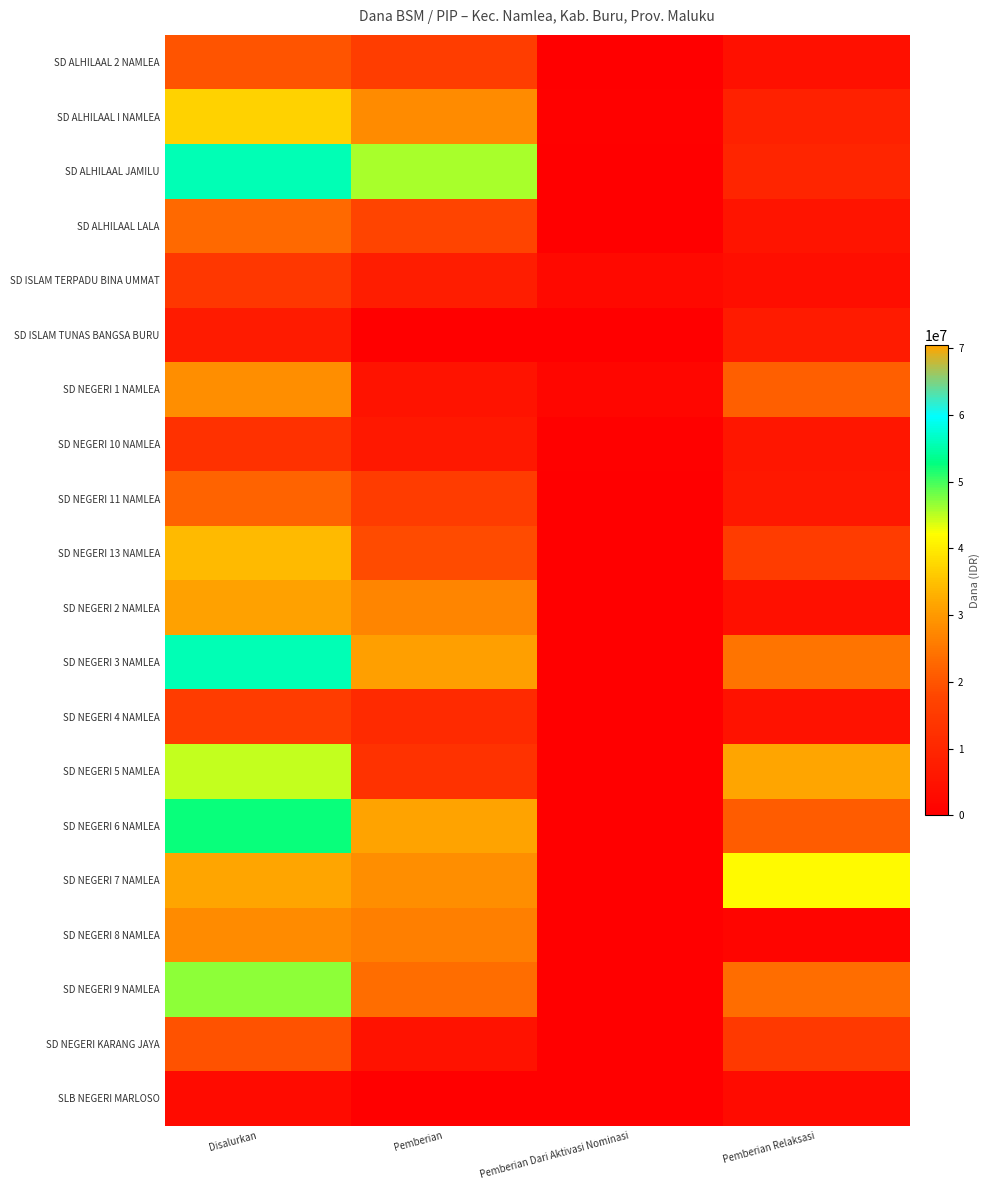

Rank the series at Pemberian Relaksasi from highest to lowest value.

SD NEGERI 7 NAMLEA, SD NEGERI 5 NAMLEA, SD NEGERI 3 NAMLEA, SD NEGERI 9 NAMLEA, SD NEGERI 1 NAMLEA, SD NEGERI 6 NAMLEA, SD NEGERI 13 NAMLEA, SD NEGERI KARANG JAYA, SD ALHILAAL JAMILU, SD ALHILAAL I NAMLEA, SD ISLAM TUNAS BANGSA BURU, SD NEGERI 11 NAMLEA, SD NEGERI 10 NAMLEA, SD ALHILAAL LALA, SD NEGERI 4 NAMLEA, SD ALHILAAL 2 NAMLEA, SD NEGERI 2 NAMLEA, SD ISLAM TERPADU BINA UMMAT, SLB NEGERI MARLOSO, SD NEGERI 8 NAMLEA